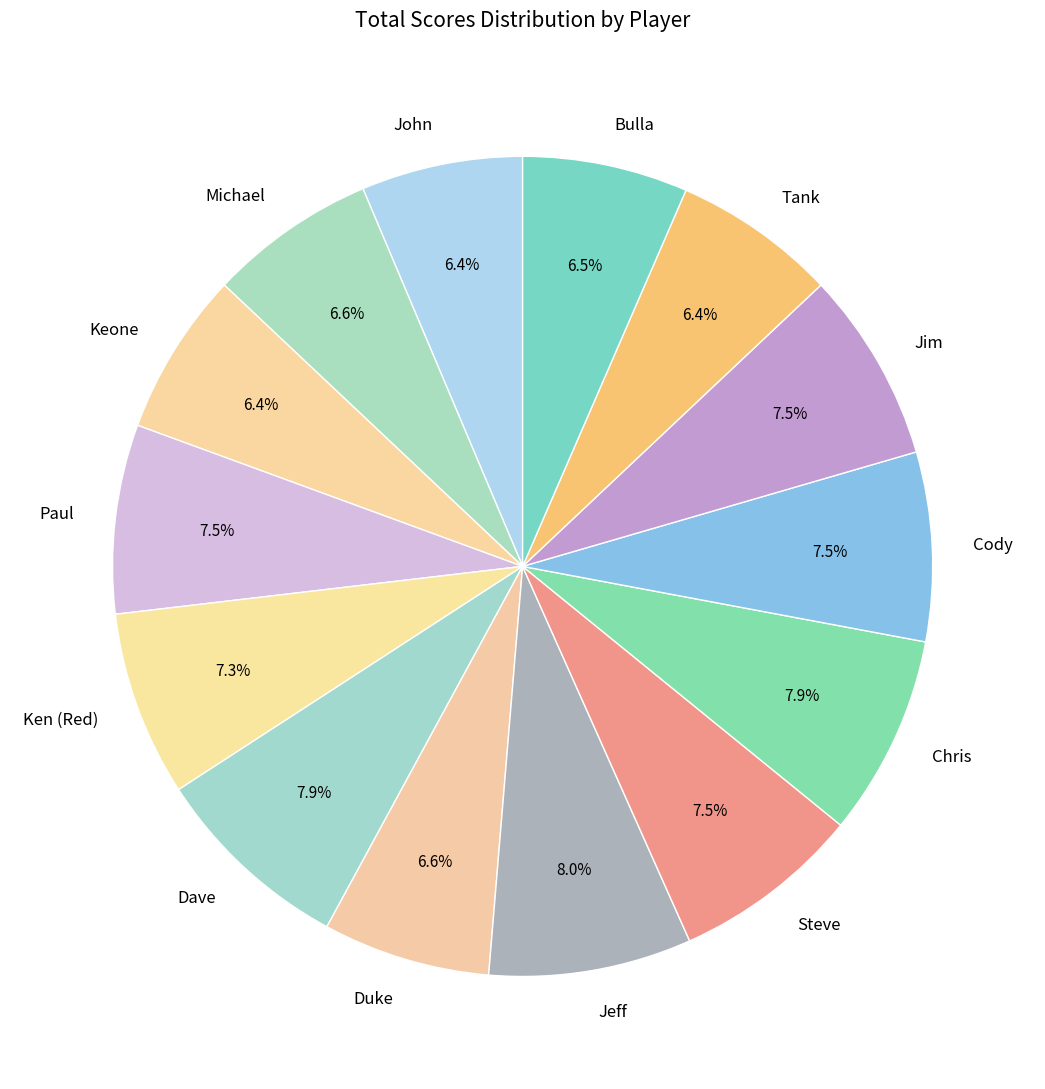

What percentage is the Jeff slice, to the nearest percent?

8%